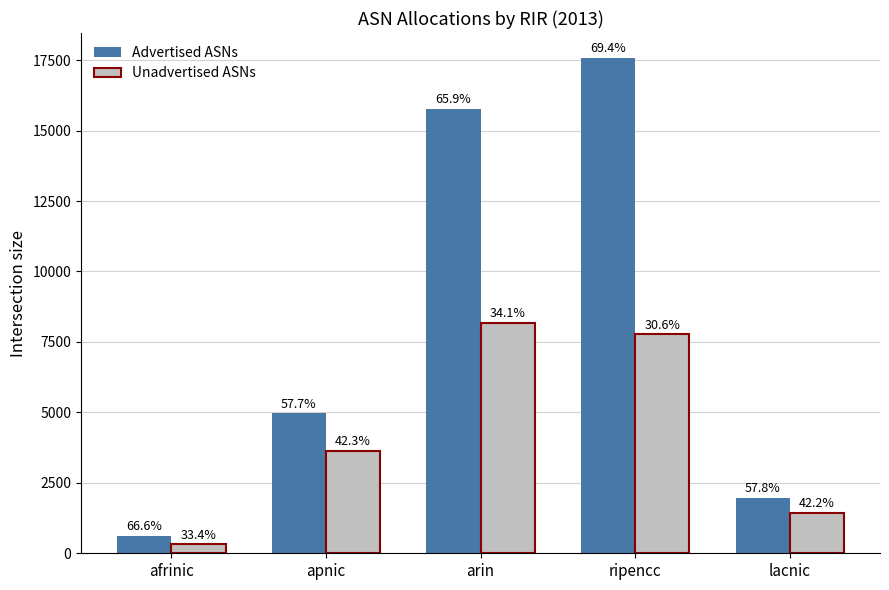

What are all the series names shown in the legend?

Advertised ASNs, Unadvertised ASNs